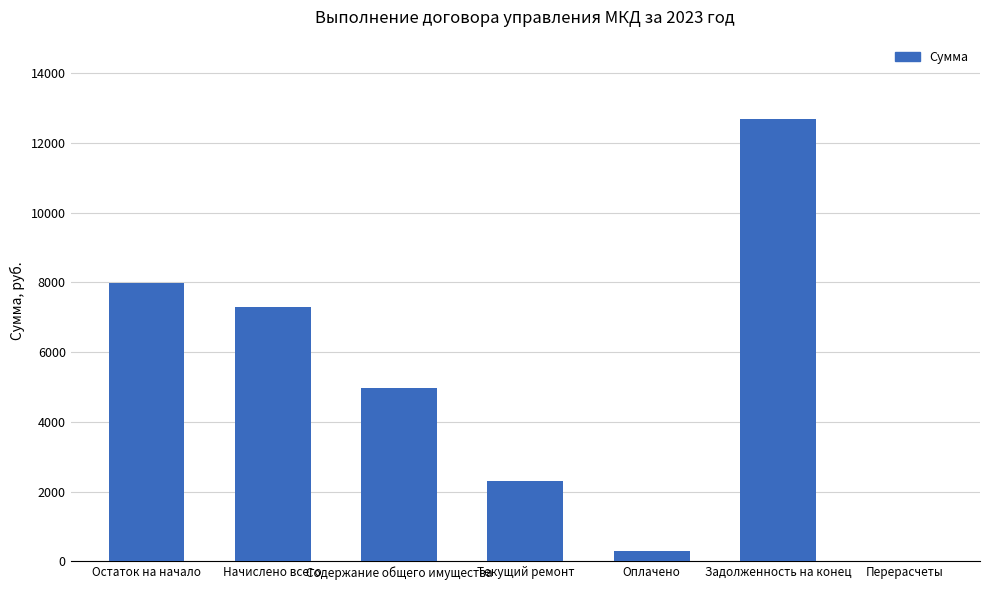

Where is the data nearest to the value 6338?

Начислено всего